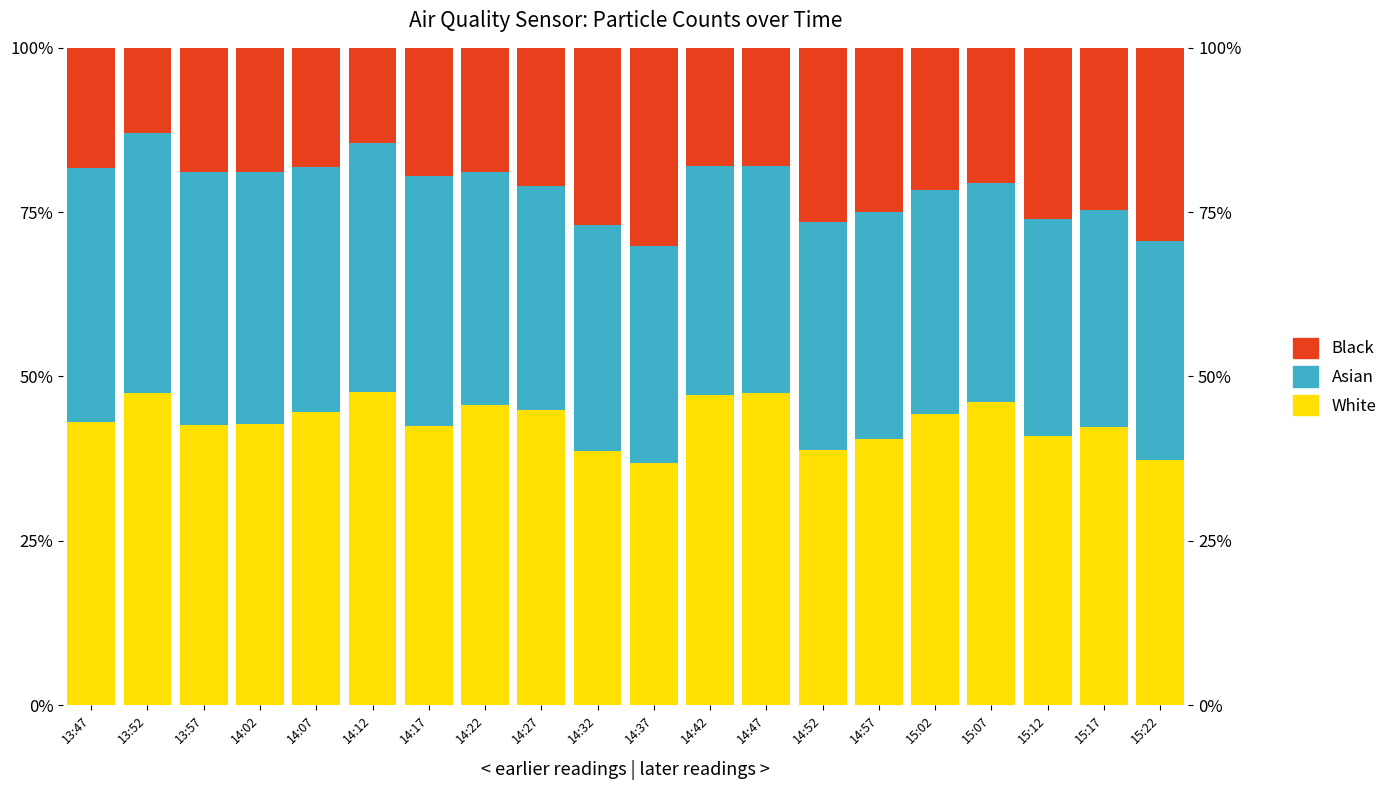

Is the value of Asian at 14:57 greater than the value of White at 14:47?

No